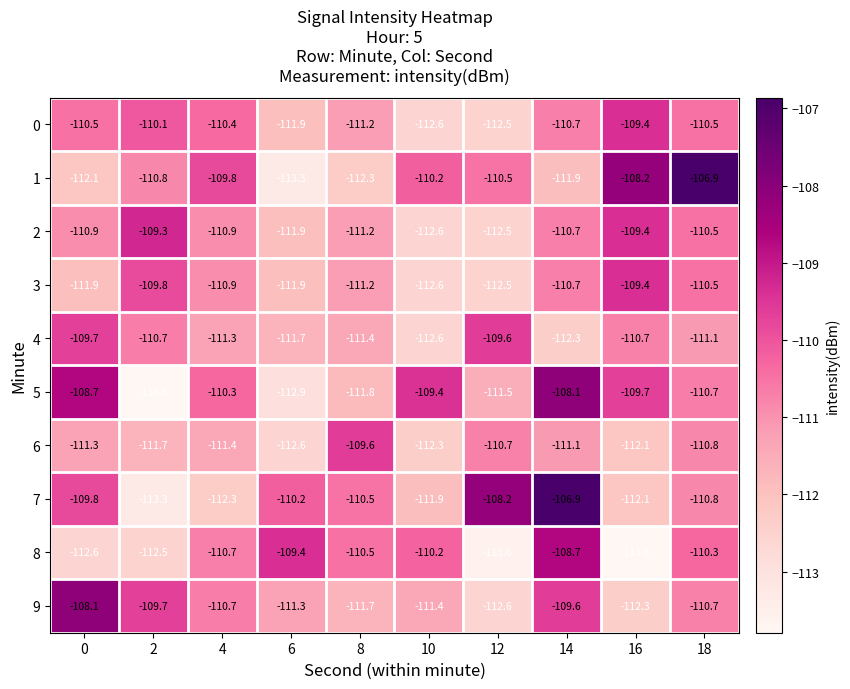

What value does the 4 series have at 12?

-109.6